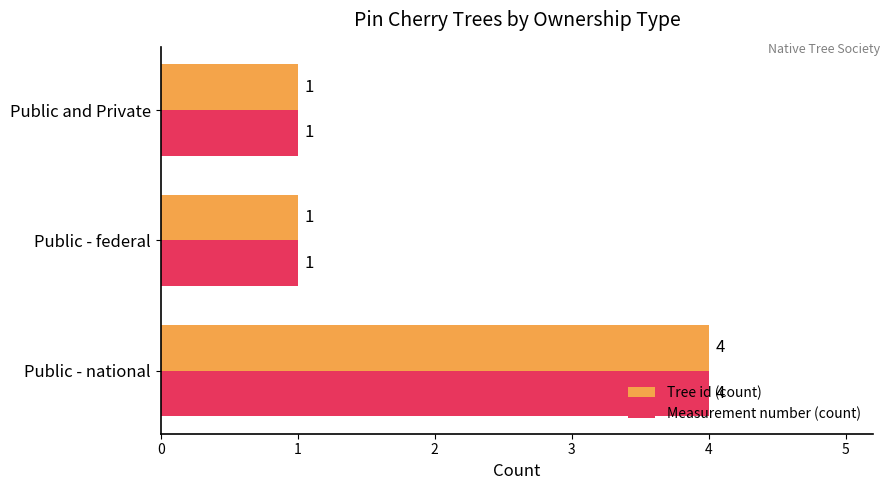

How many data points in Tree id (count) are above 1?

1